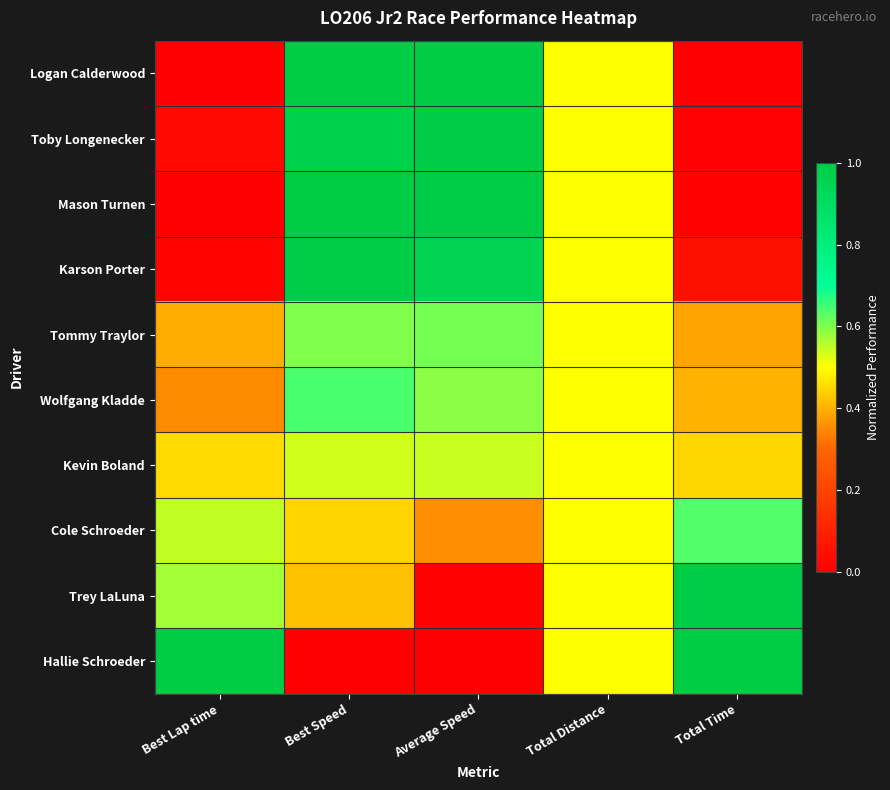

Which category has the highest value across all series?

Best Speed